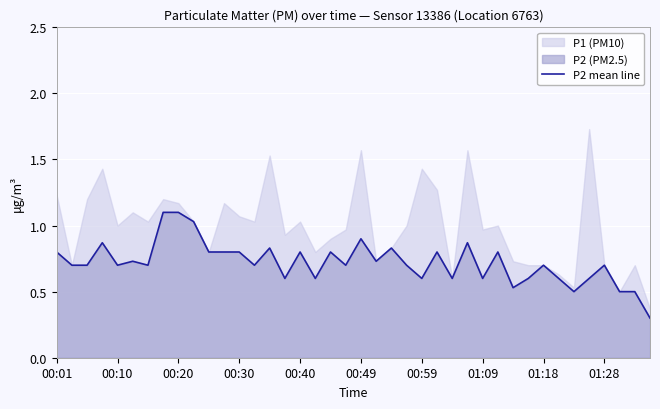

Reading left to right, extract all data points from this chart.

0.8	0.7	0.7	0.9	0.7	0.7	0.7	1.1	1.1	1.0	0.8	0.8	0.8	0.7	0.8	0.6	0.8	0.6	0.8	0.7	0.9	0.7	0.8	0.7	0.6	0.8	0.6	0.9	0.6	0.8	0.5	0.6	0.7	0.6	0.5	0.6	0.7	0.5	0.5	0.3